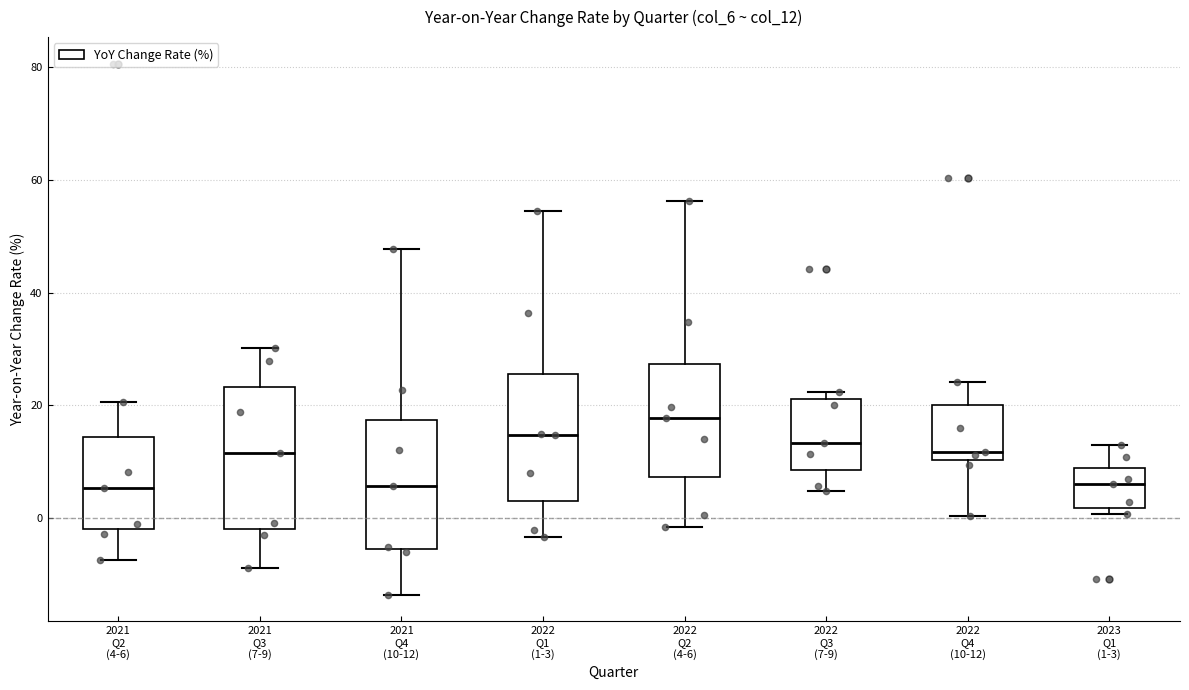

Which box is the tallest, from its lower edge to its upper edge?

2021 Q3 (7-9)